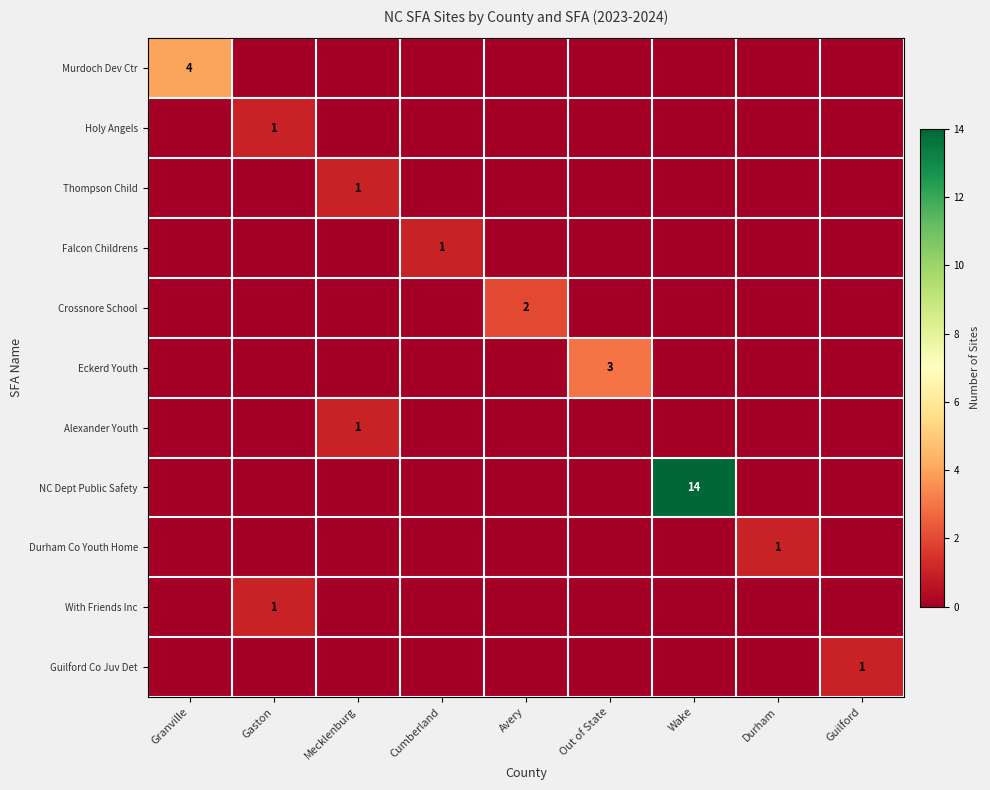

Which series has the widest spread of values?

NC Dept Public Safety